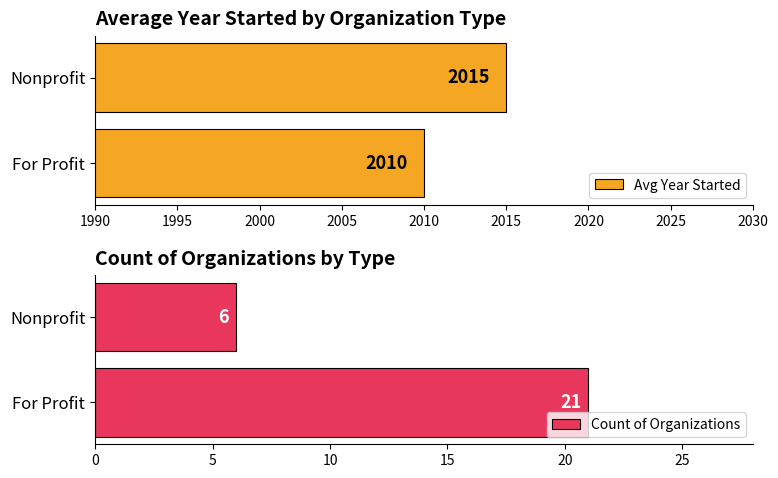

What is the maximum value shown in the chart?

2015